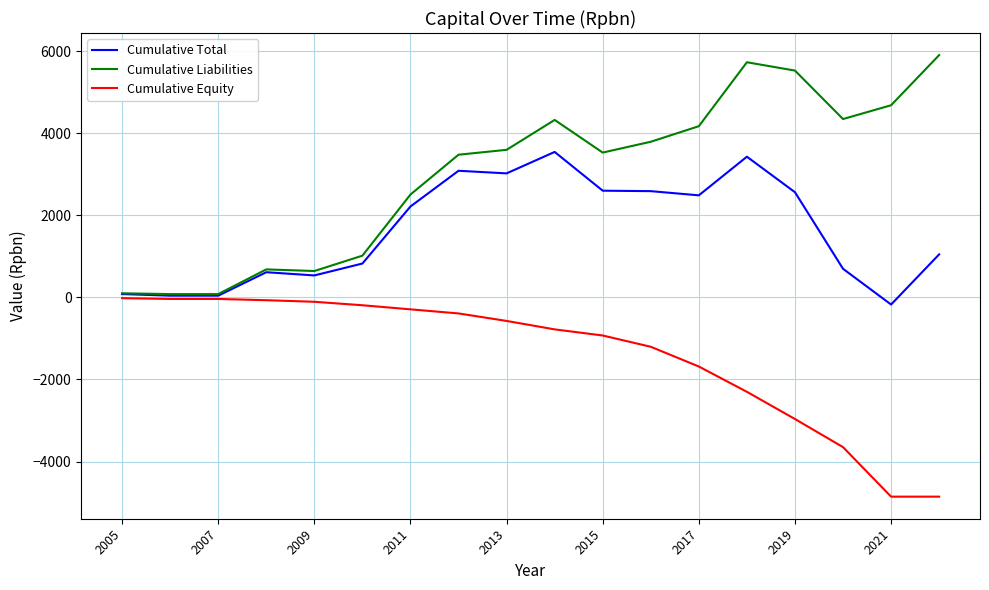

Rank the series by their average value, from lowest to highest.

Cumulative Equity, Cumulative Total, Cumulative Liabilities